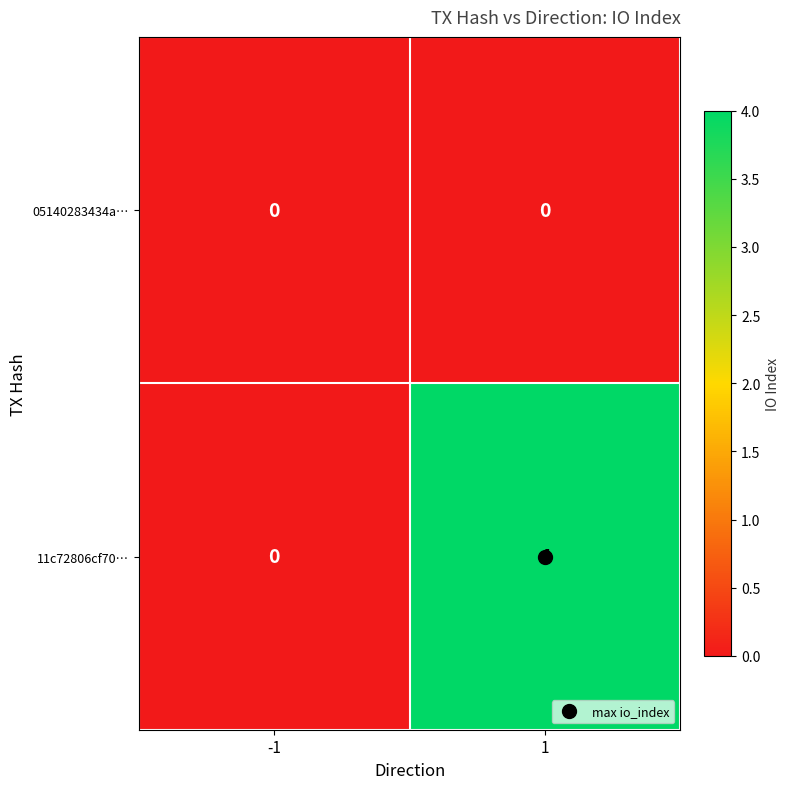

Which series has the largest total across all categories?

11c72806cf70…